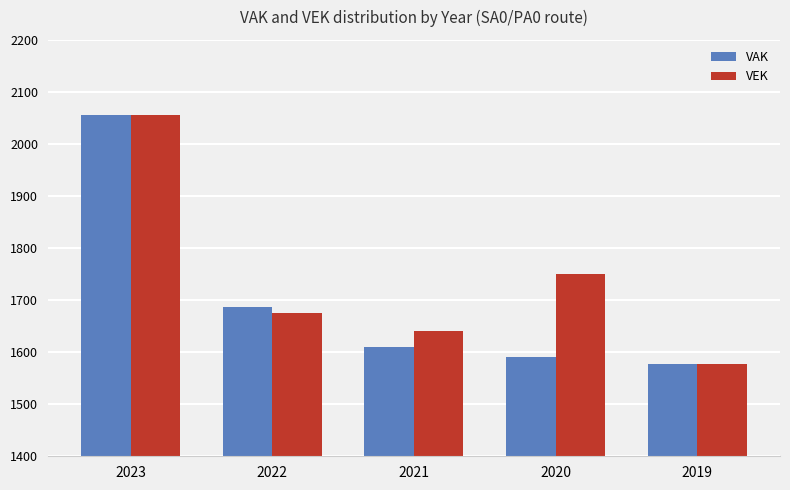

How many bars are there in each group?

2